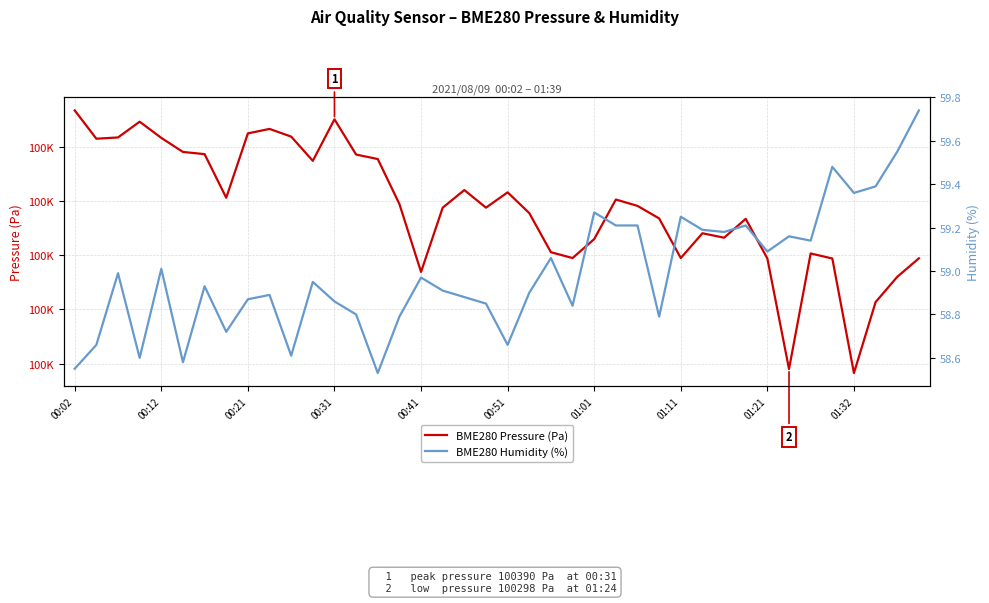

What is the minimum value for BME280 Pressure (Pa)?

100296.5